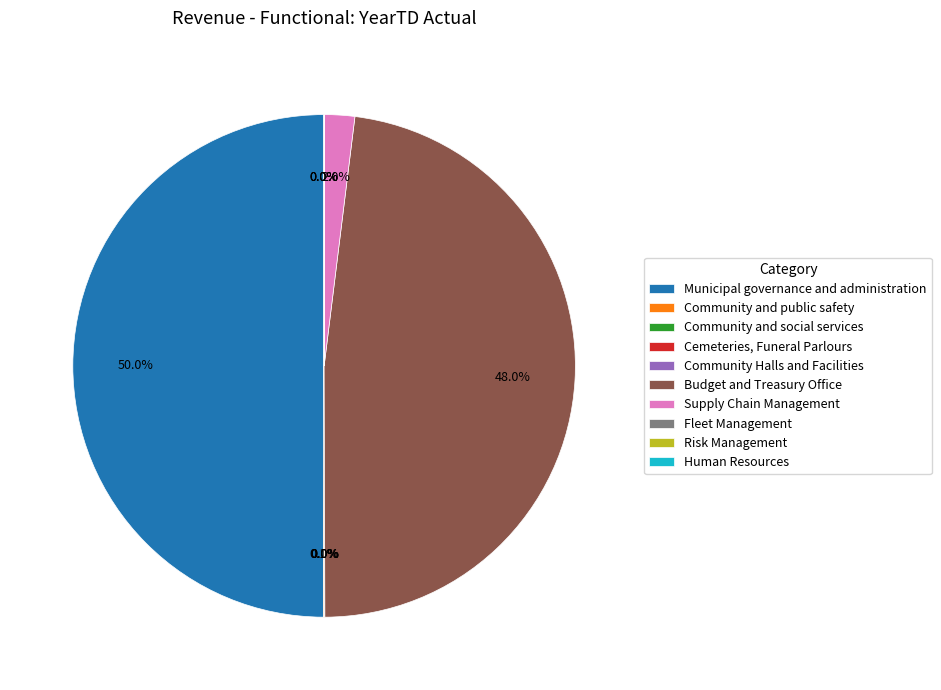

Which category has the biggest portion of the pie?

Municipal governance and administration